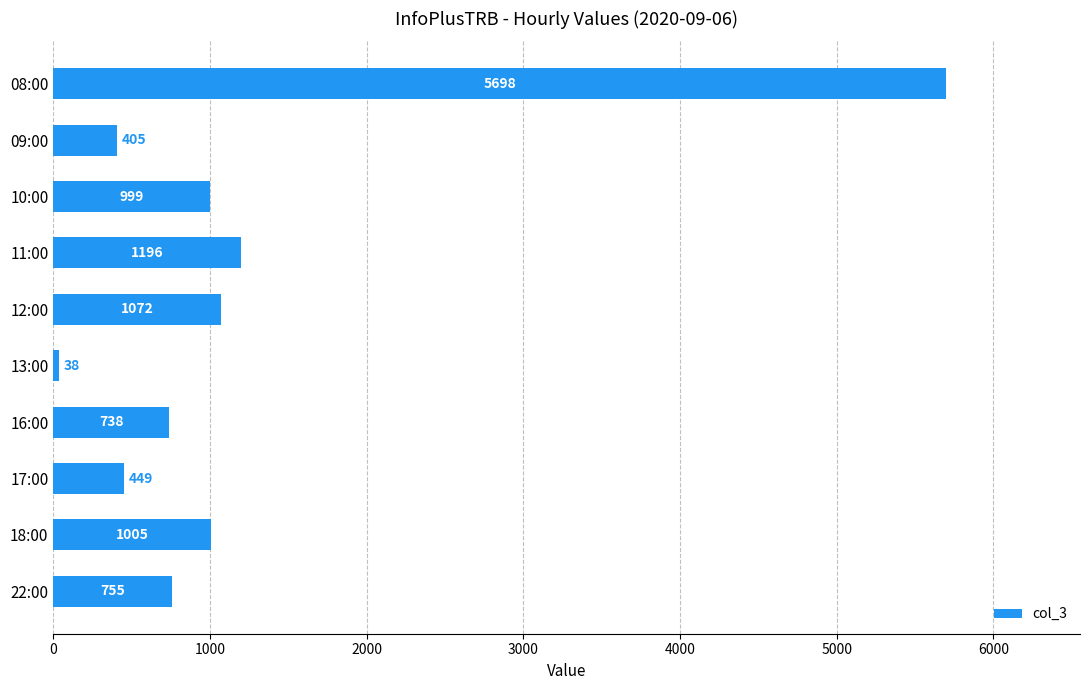

Count the number of categories in the chart.

10